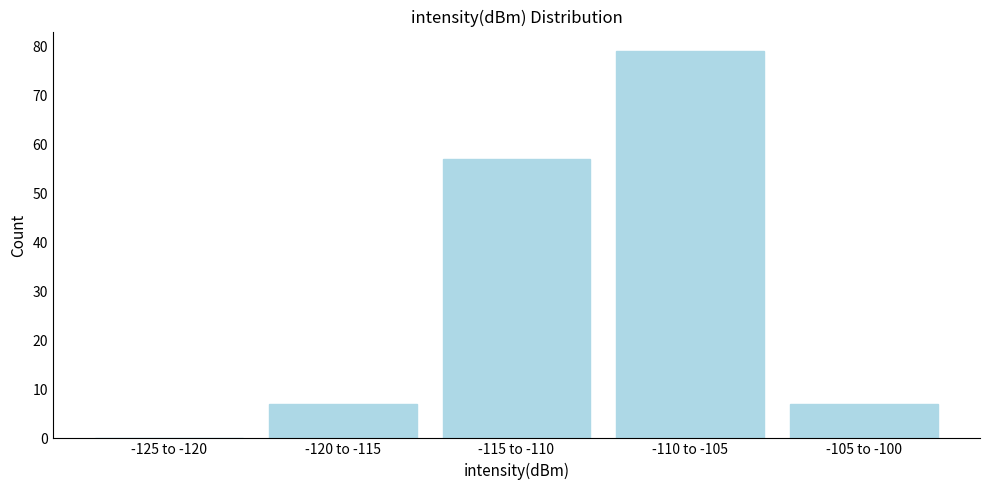

Reading left to right, list all the values displayed in this chart.

-125 to -120=0	-120 to -115=7	-115 to -110=57	-110 to -105=79	-105 to -100=7